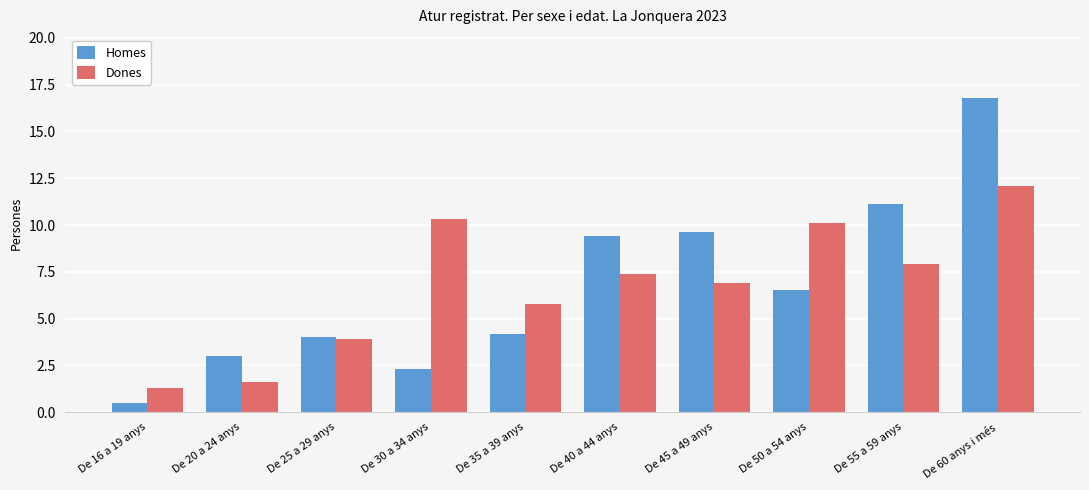

Reading left to right, extract all data points from this chart.

Homes: 0.5	3.0	4.0	2.3	4.2	9.4	9.6	6.5	11.1	16.8
Dones: 1.3	1.6	3.9	10.3	5.8	7.4	6.9	10.1	7.9	12.1